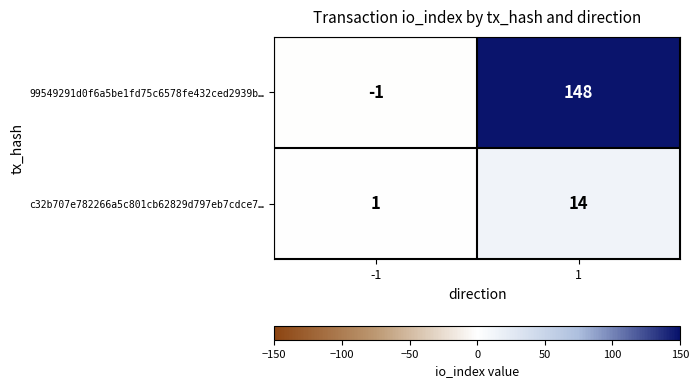

Rank the series at 1 from highest to lowest value.

99549291d0f6a5be1fd75c6578fe432ced2939b…, c32b707e782266a5c801cb62829d797eb7cdce7…